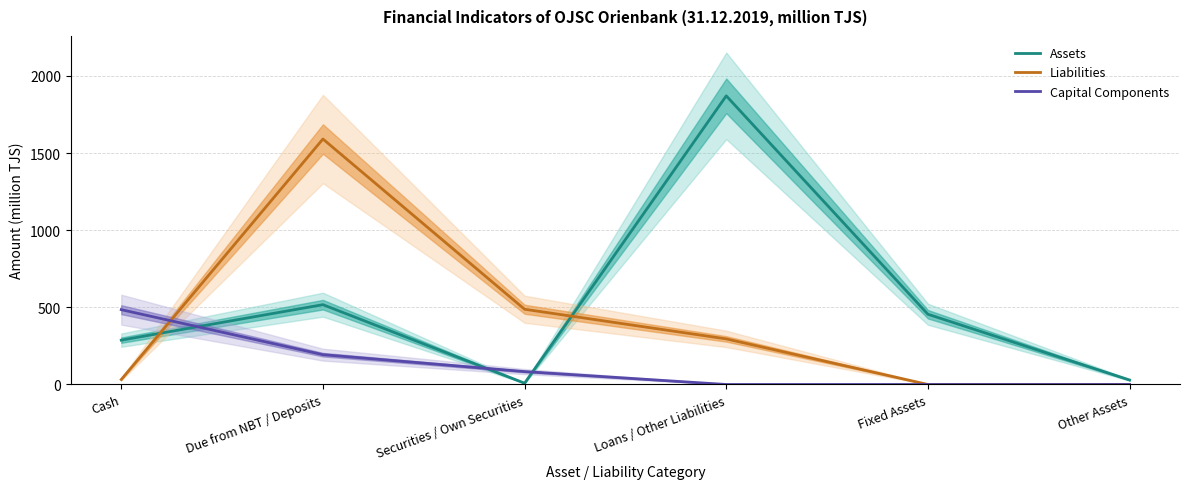

Reading right to left, list all the values displayed in this chart.

Assets: 29.1	455.2	1870.5	8.5	517.3	287.4
Liabilities: 0.0	0.0	295.5	487.6	1590.8	32.3
Capital Components: 0.0	0.0	0.0	83.6	193.3	484.9